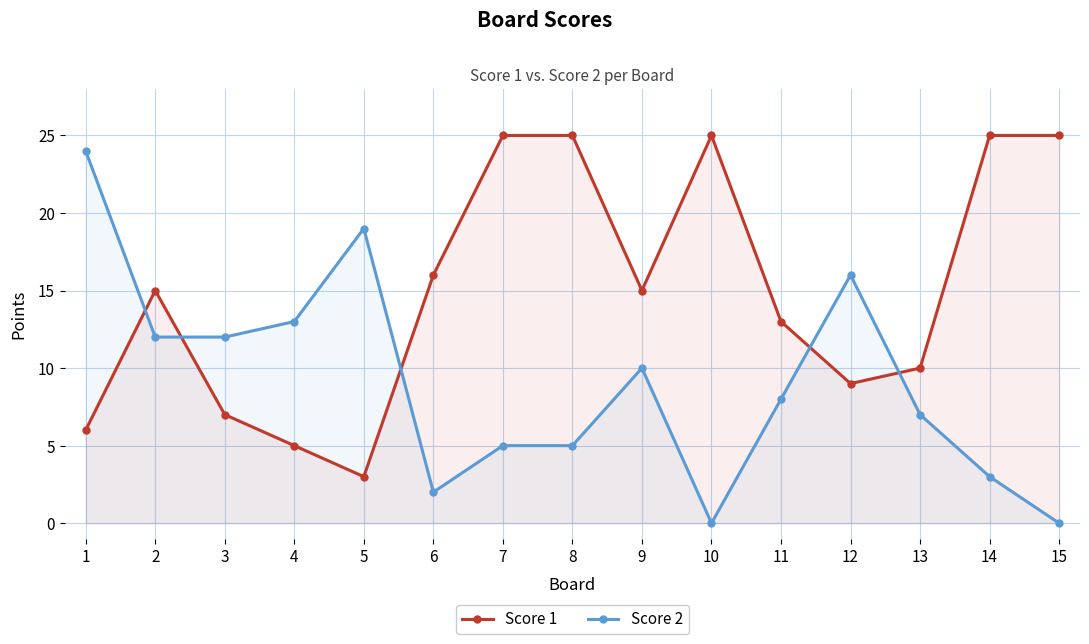

What is the total value across all series at 12?

25